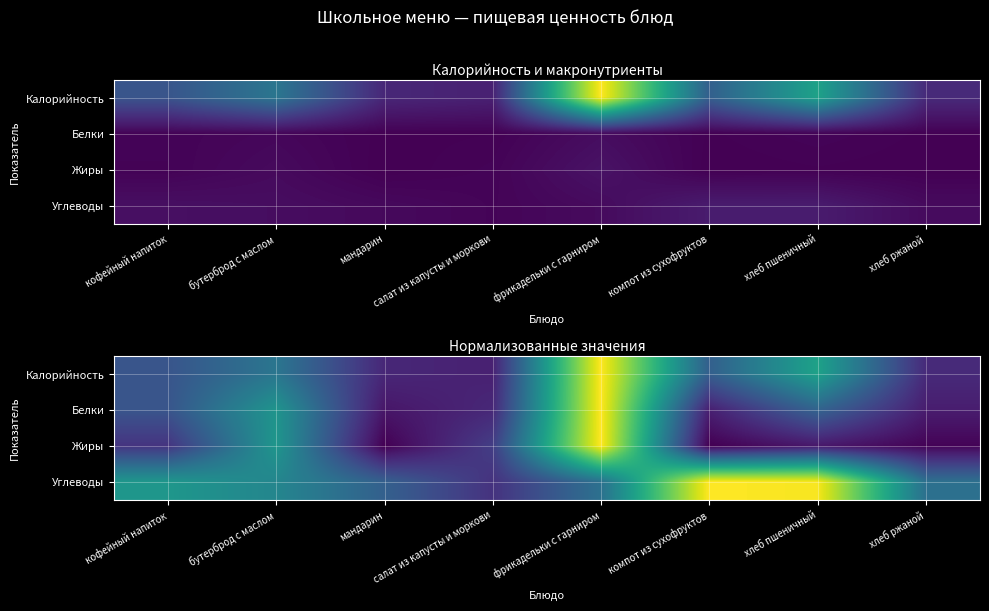

At which label is Жиры closest to 0?

мандарин